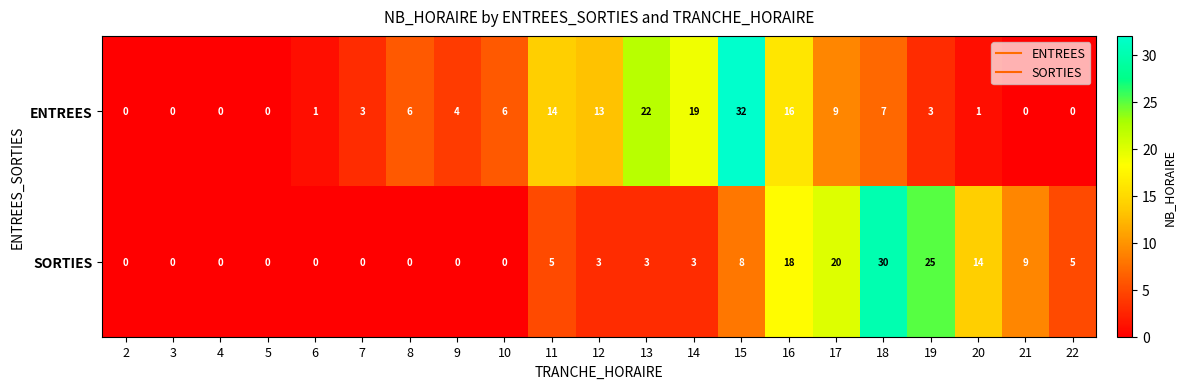

What value does the ENTREES series have at 9, to the nearest 5?

5